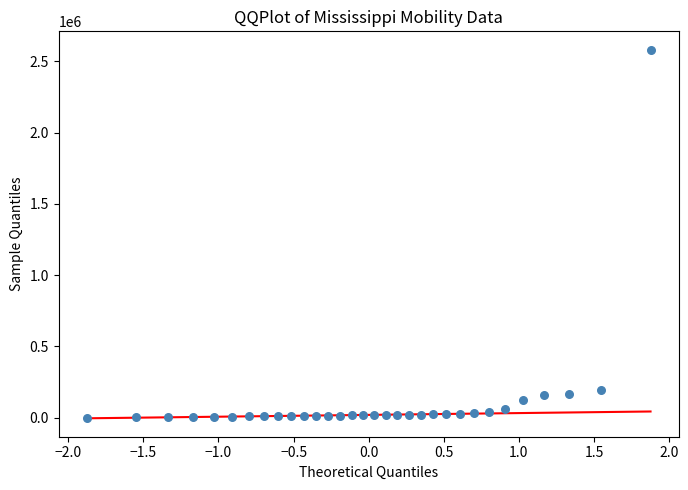

What is the range of Y values (max minus min)?

2579694